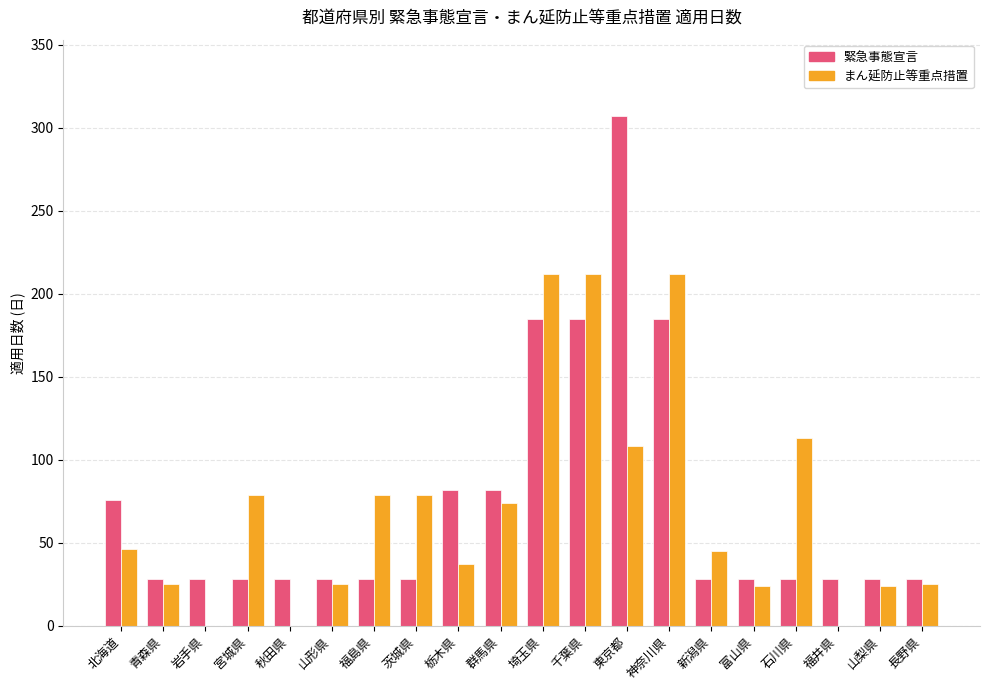

Which series has the widest spread of values?

緊急事態宣言